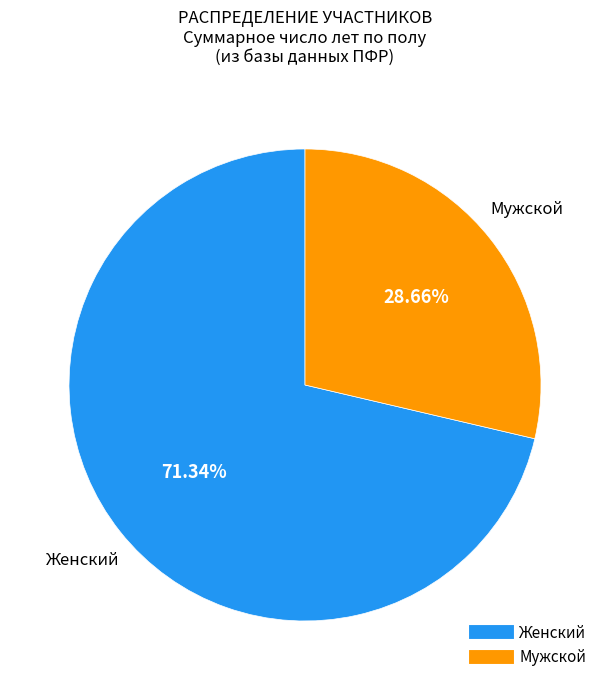

How many segments does this pie chart have?

2